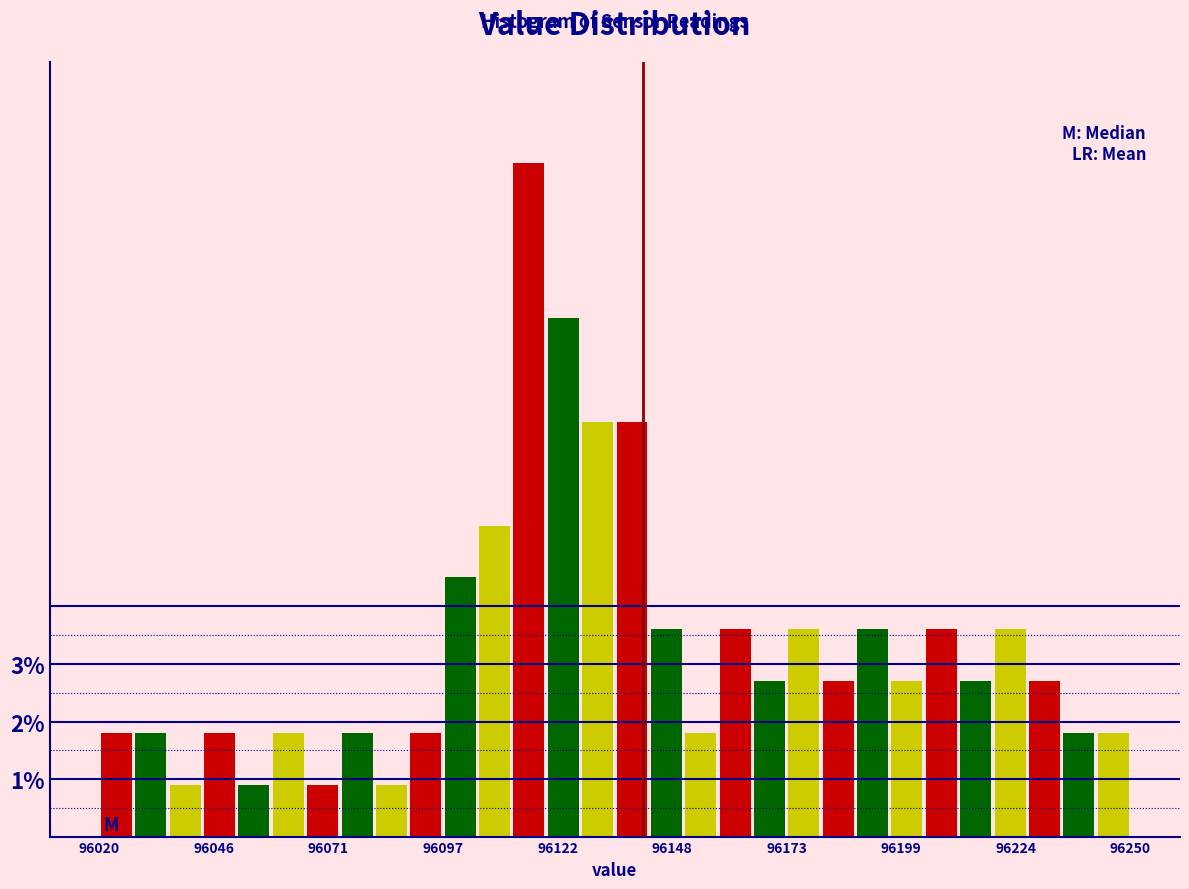

Around what value on the x-axis is the tallest bar? Give the approximate position of its centre, as read against the axis.

96115